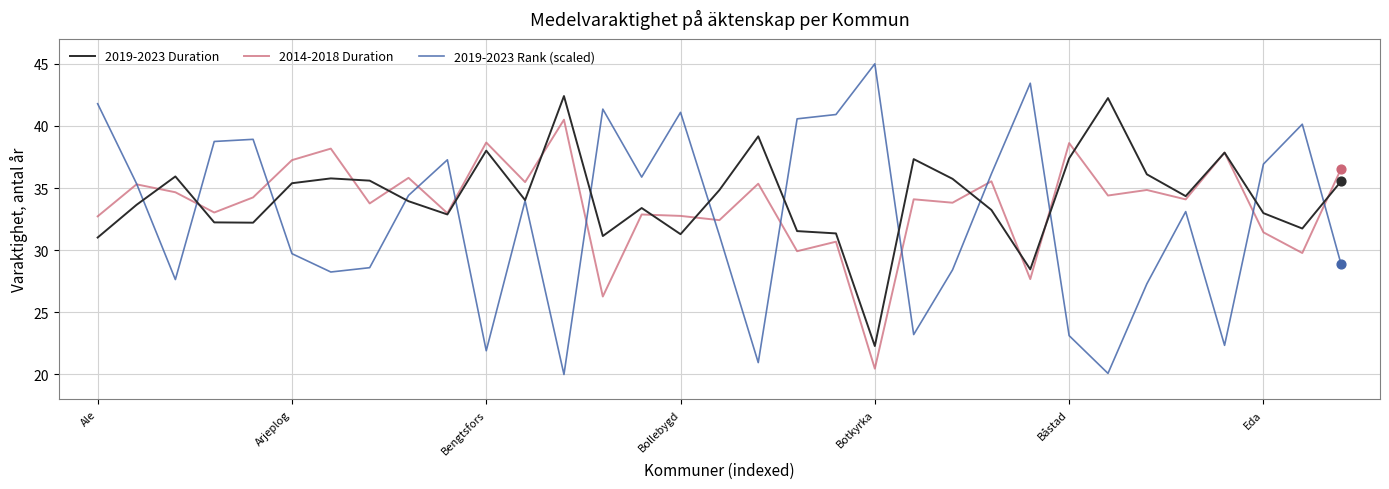

Which series has the widest spread of values?

2019-2023 Rank (scaled)